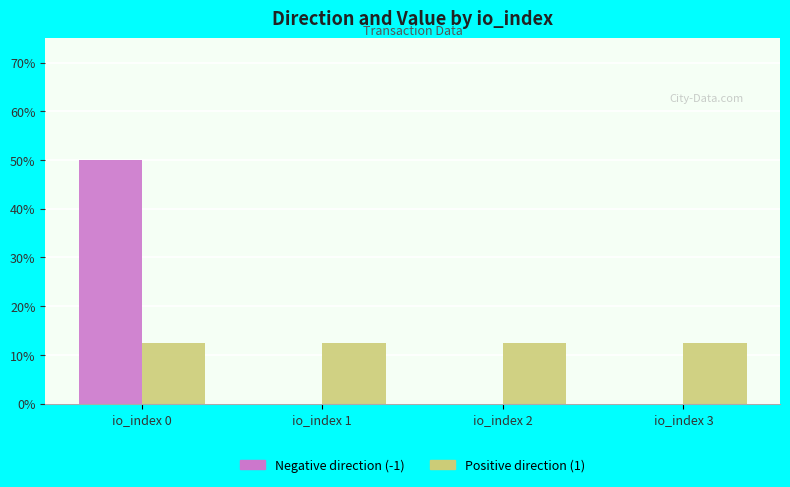

The value of Positive direction (1) at io_index 3 is 6.5. True or false?

False